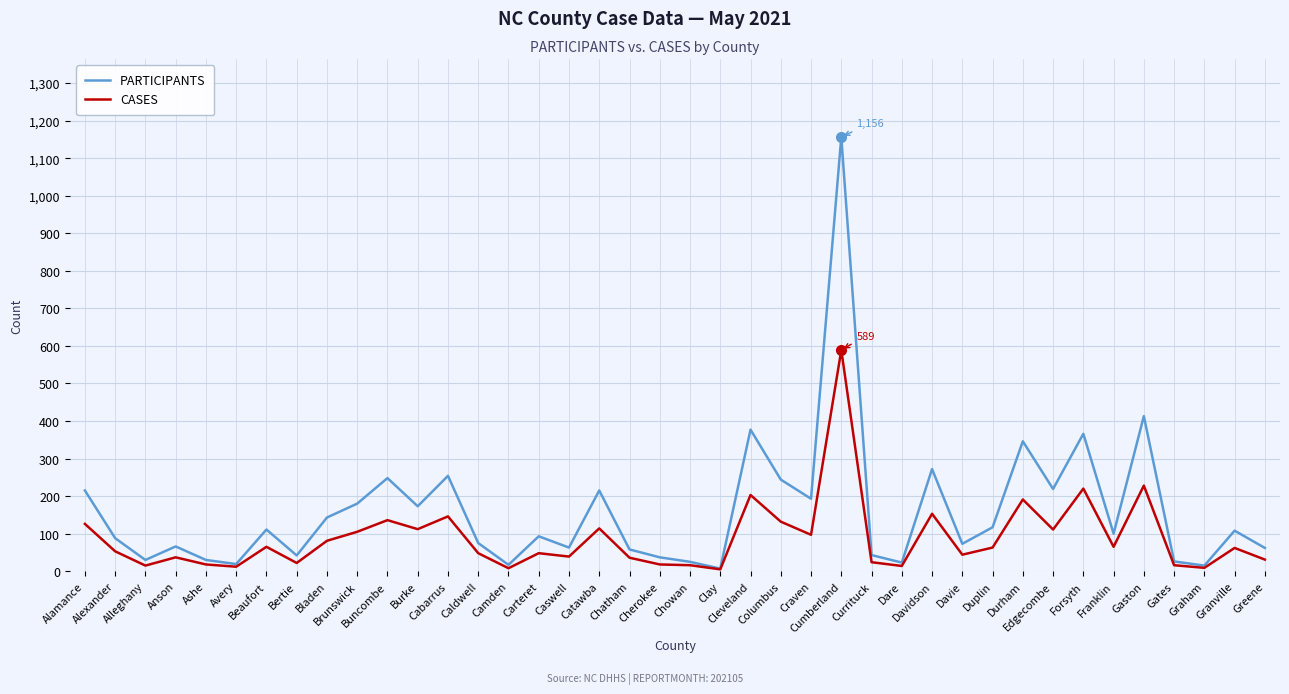

What position from the left is Catawba?

18